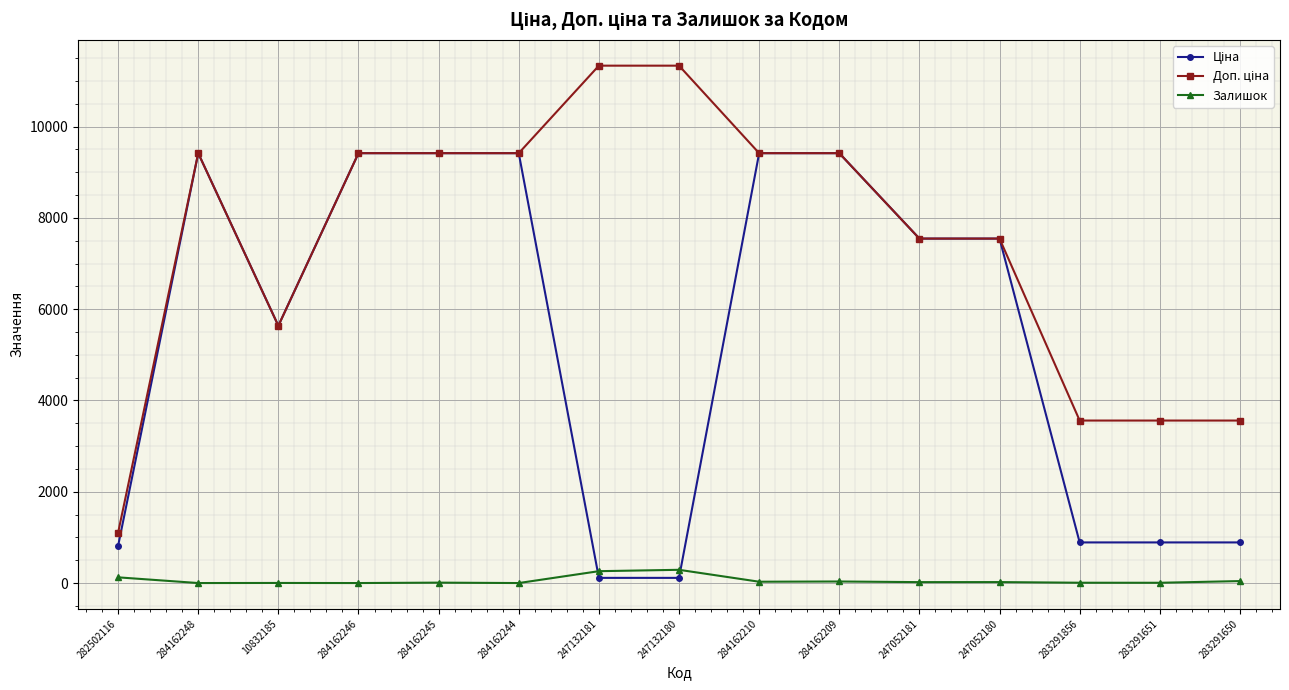

What is the highest value of the Залишок series?

290.0